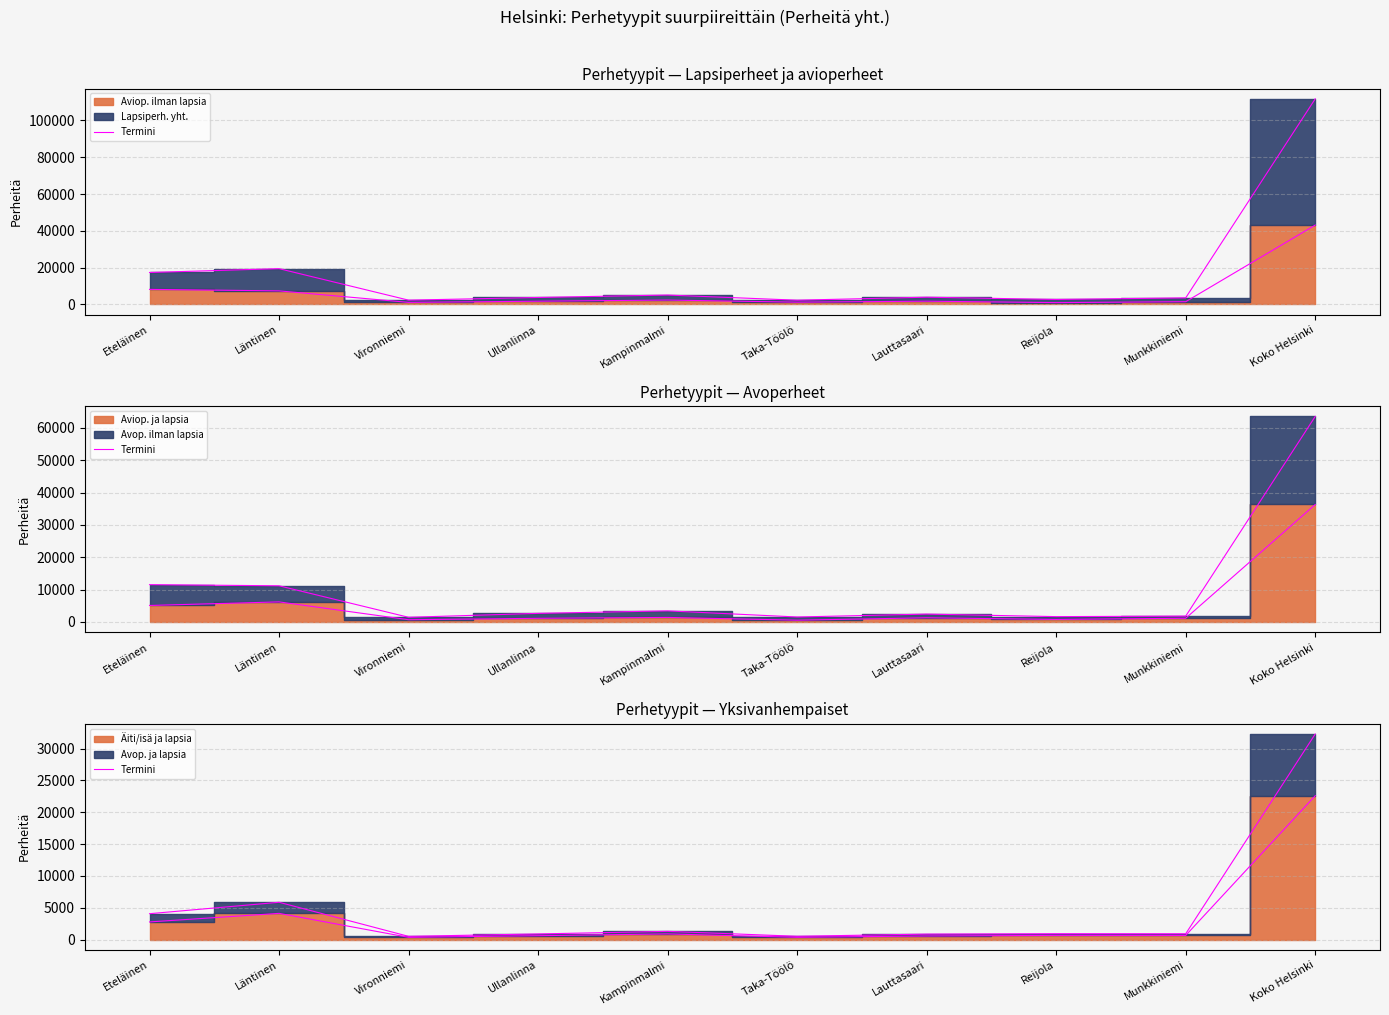

What is the smallest value displayed?

354